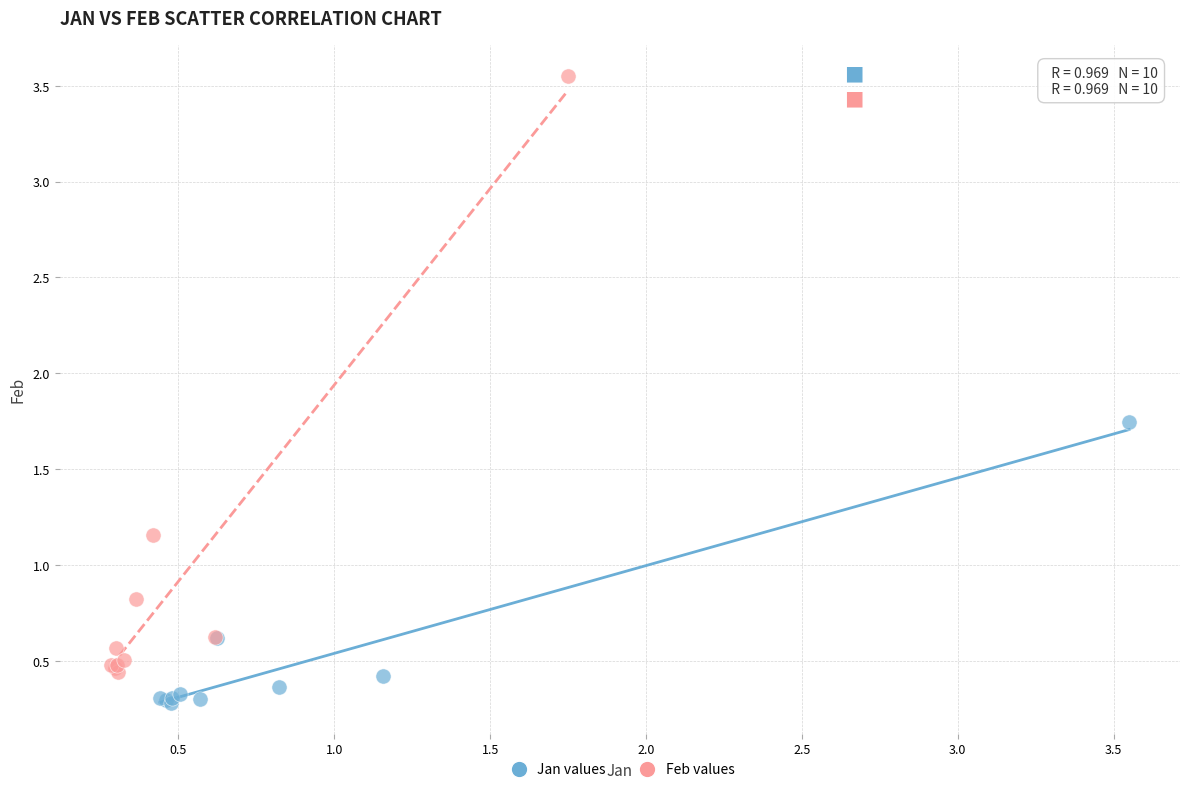

Which series has the widest spread of Y values?

Feb values